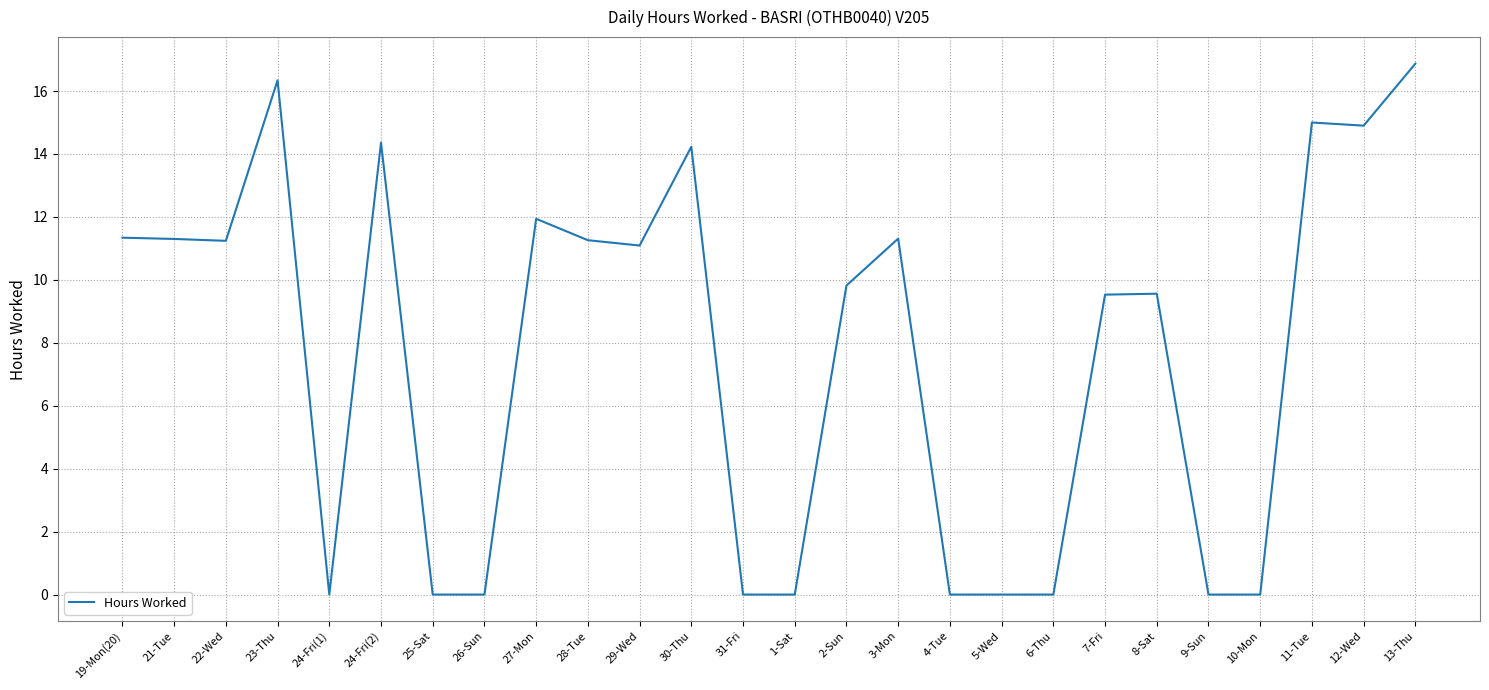

The value at 9-Sun is 9.0. True or false?

False